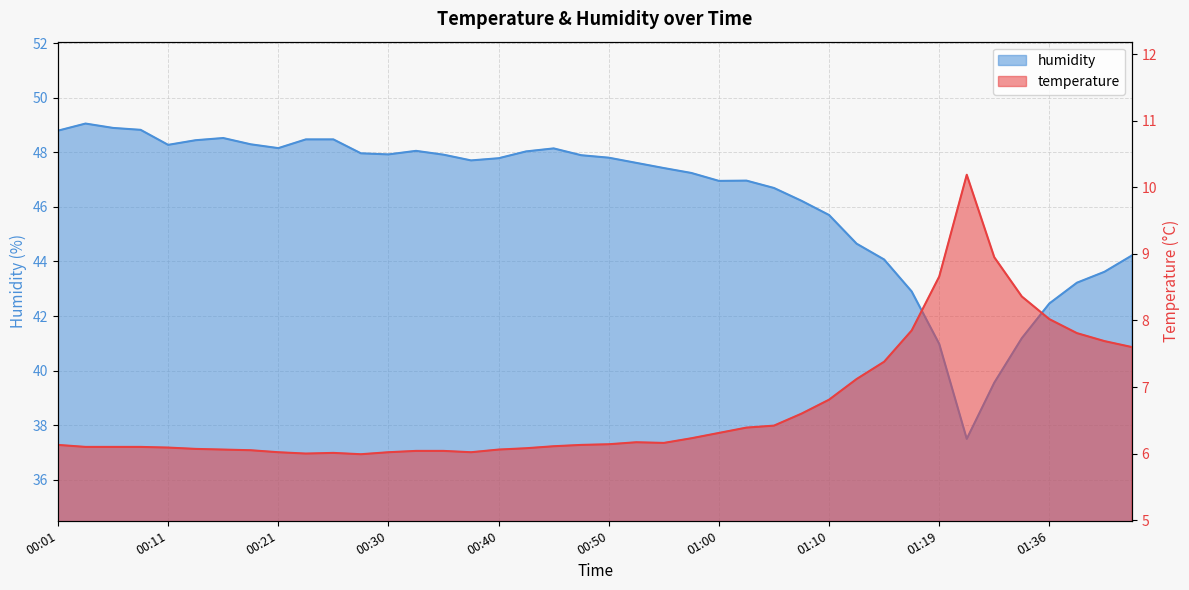

What is the lowest value of the humidity series?

37.5